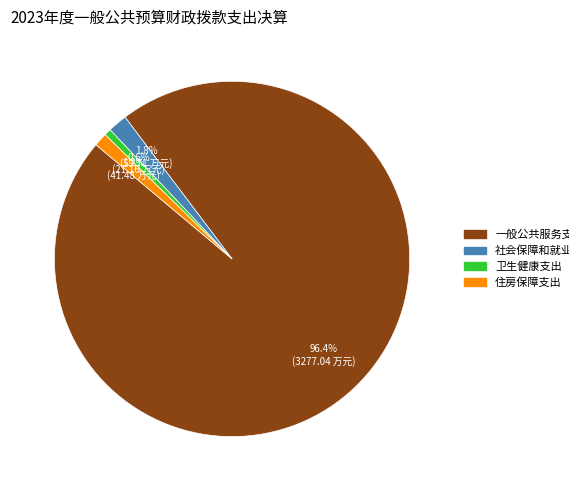

To the nearest percent, what is the average slice percentage?

25%